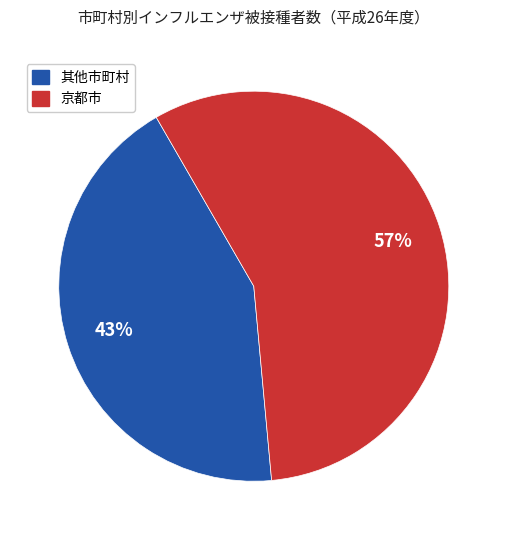

Is there a majority slice in this chart?

Yes